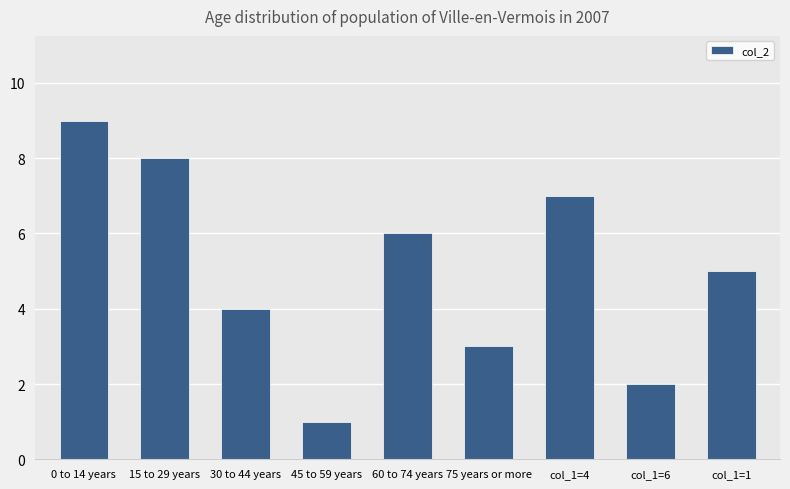

Which category has the highest value across all series?

0 to 14 years